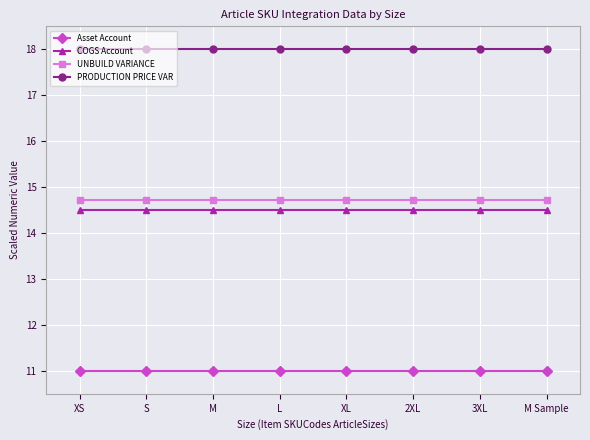

What are all the series names shown in the legend?

Asset Account, COGS Account, UNBUILD VARIANCE, PRODUCTION PRICE VAR